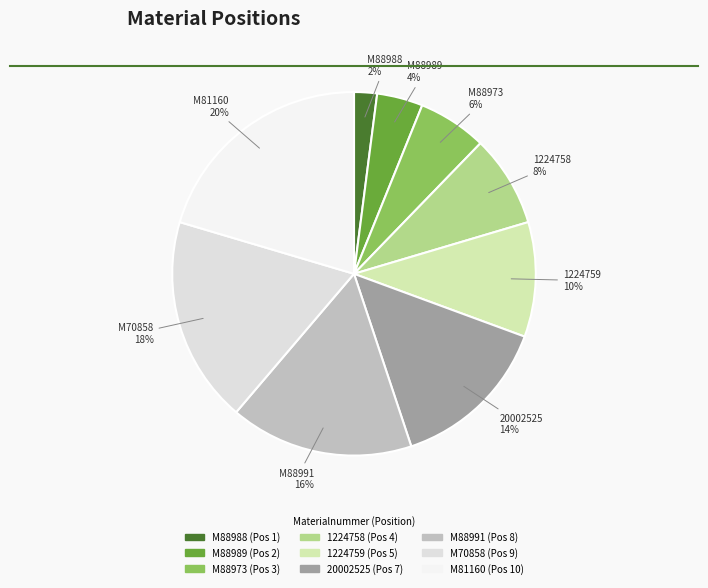

To the nearest percent, what is the combined percentage of 1224759 and 20002525?

24%